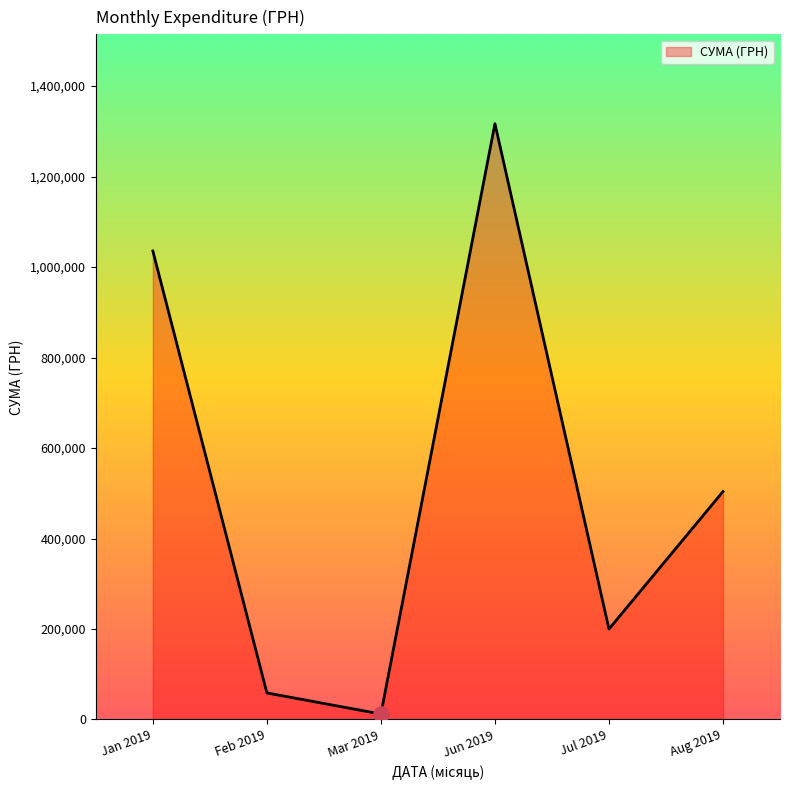

Which has a higher value, Aug 2019 or Feb 2019?

Aug 2019